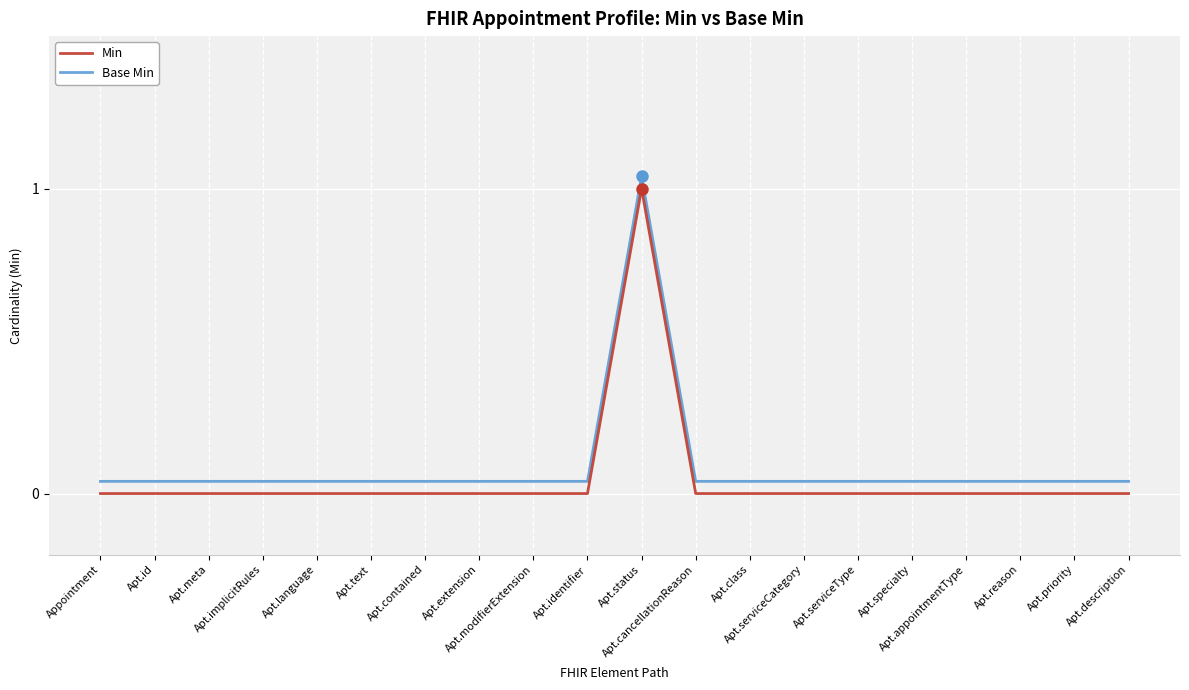

True or false: Min and Base Min cross at least once.

False